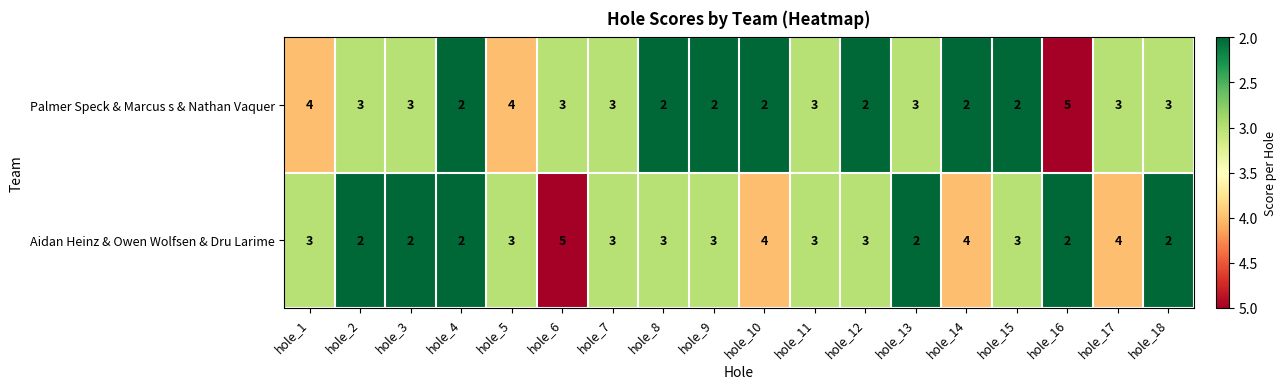

How many series are shown in this chart?

2